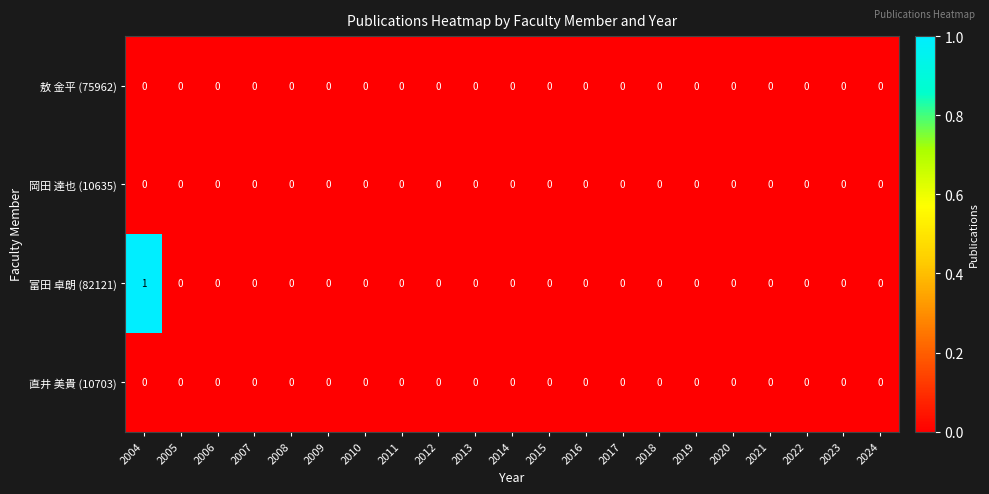

At which category is the sum across all series the highest?

2004